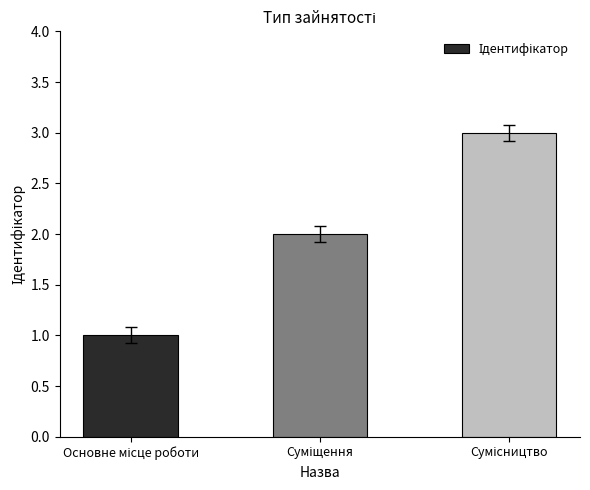

What is the maximum value shown in the chart?

3